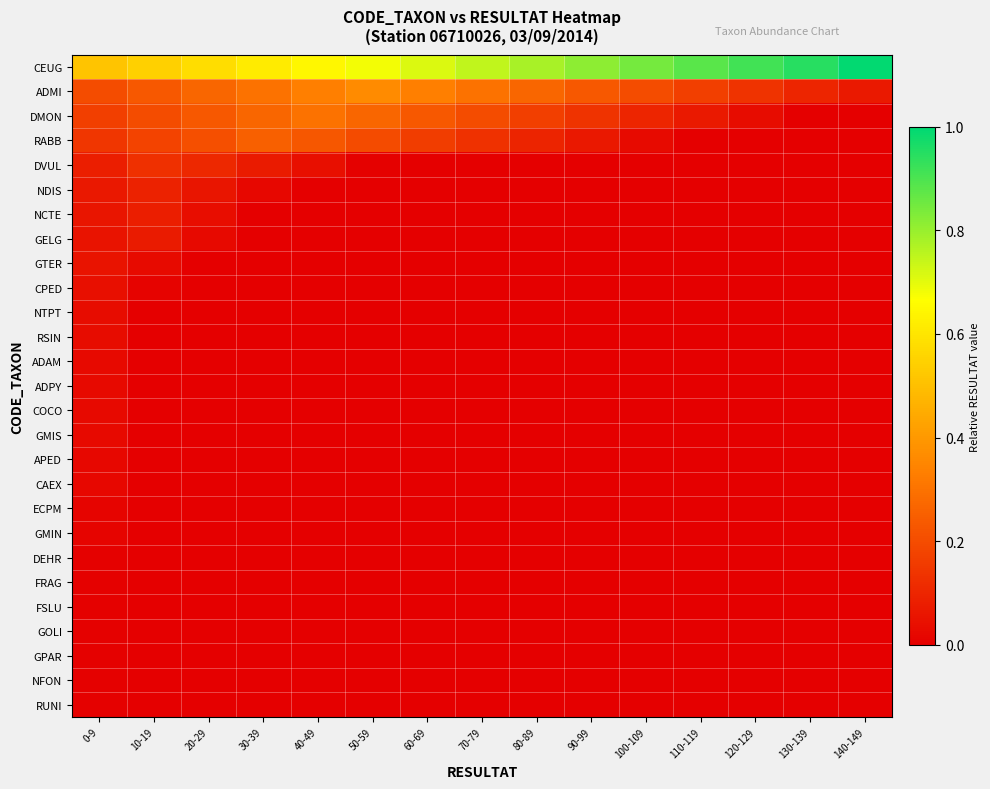

What is the total value across all series at 0-9?

1.7